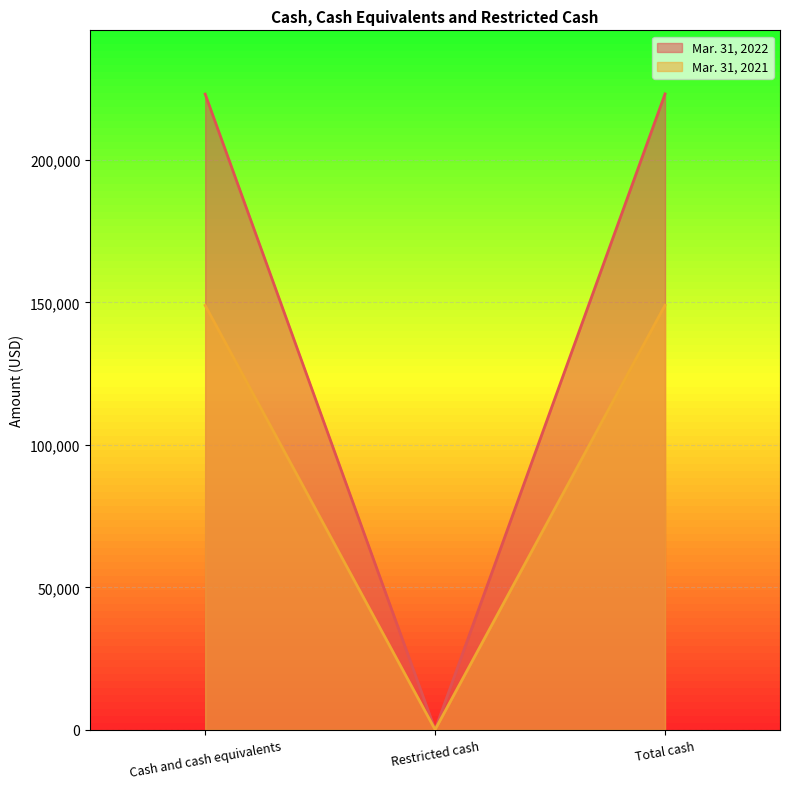

Does the chart display data point markers on the line(s)?

No